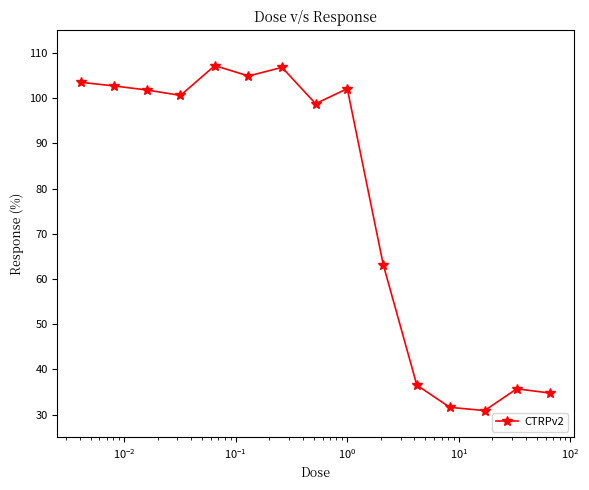

What is the maximum value shown in the chart?

107.2